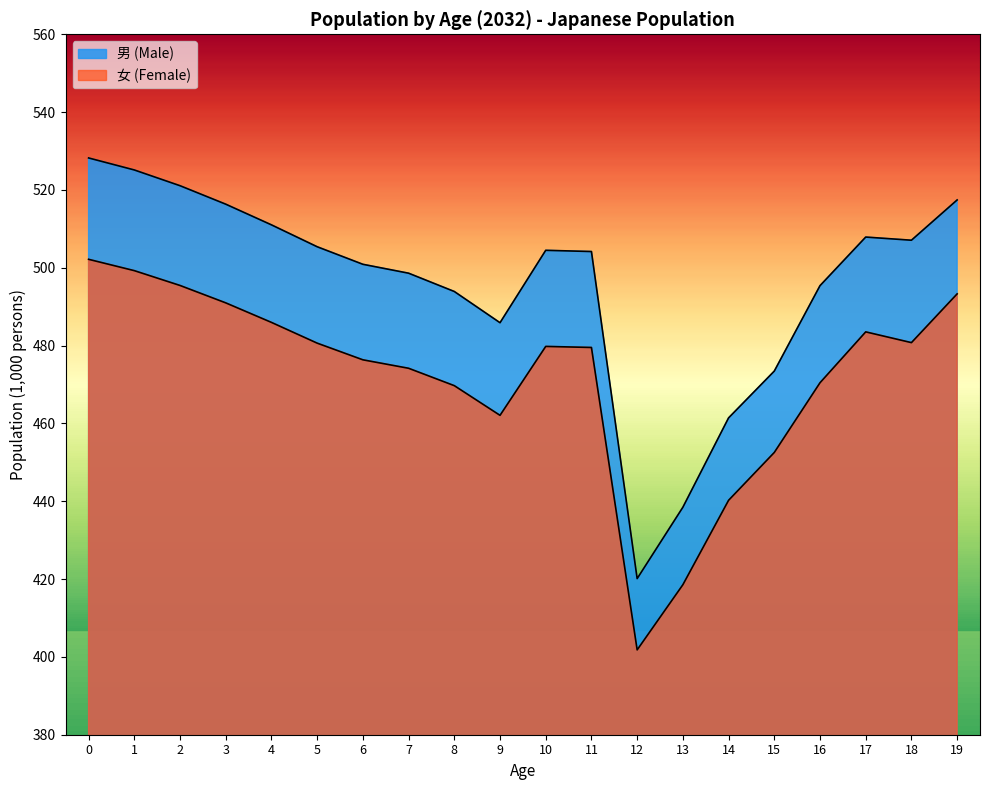

Which series has the largest total across all categories?

男 (Male)